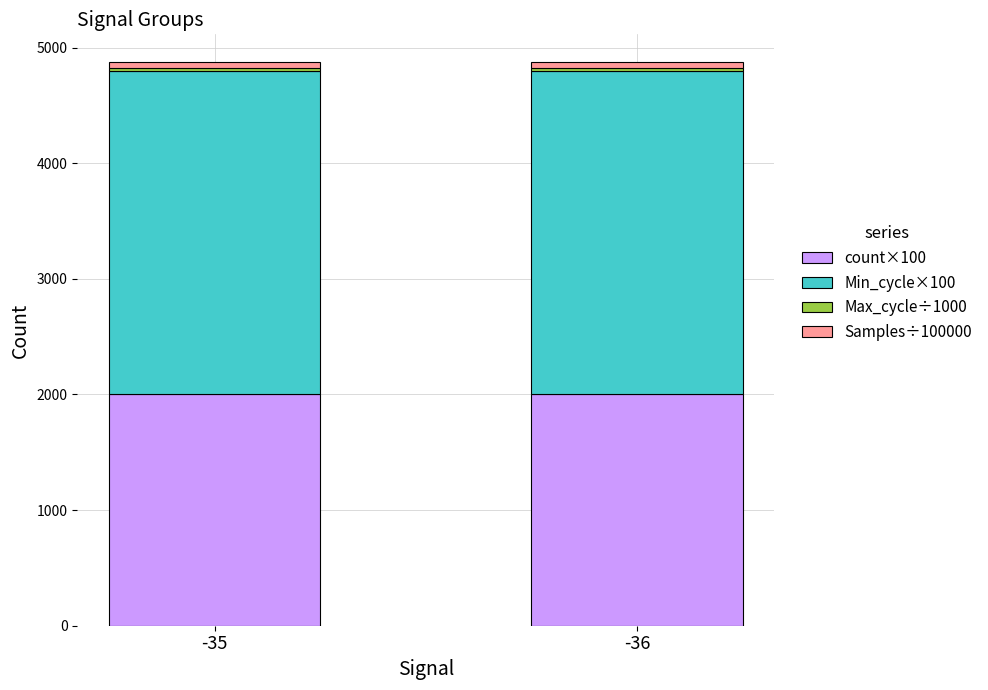

What is the minimum value for count×100?

2000.0